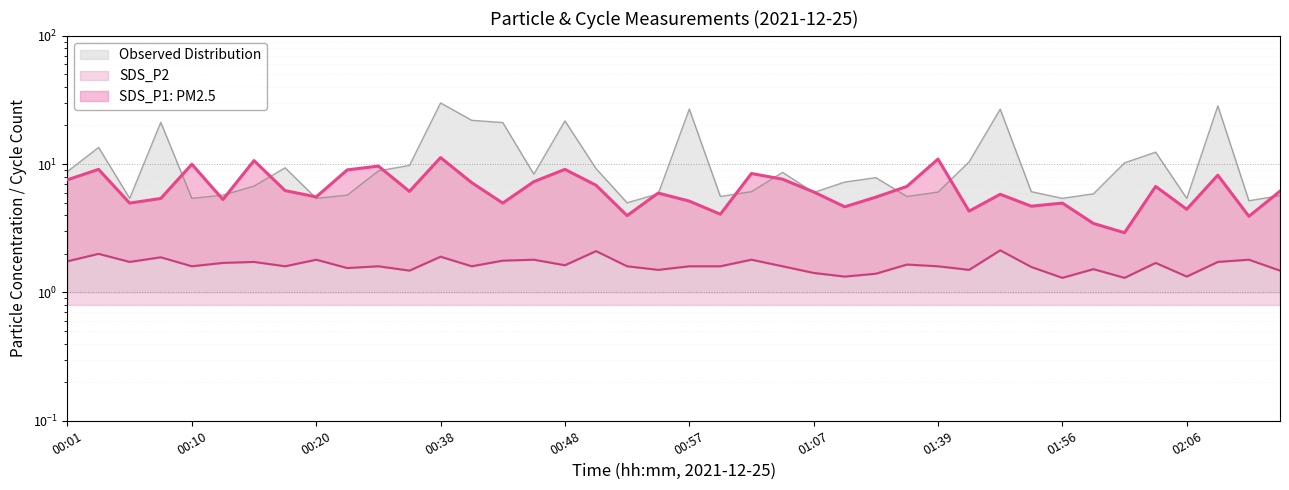

Is it true that Max_cycle equals 5.7 at 02:13?

True